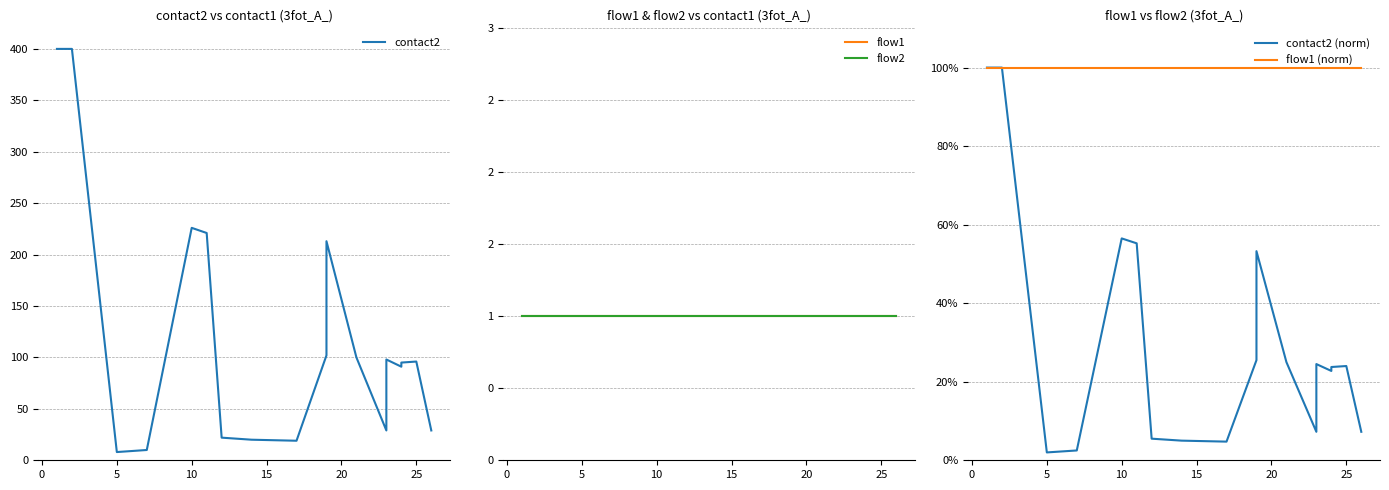

List the series in order of their peak value, lowest first.

flow1, flow2, contact2 (norm), flow1 (norm), contact2